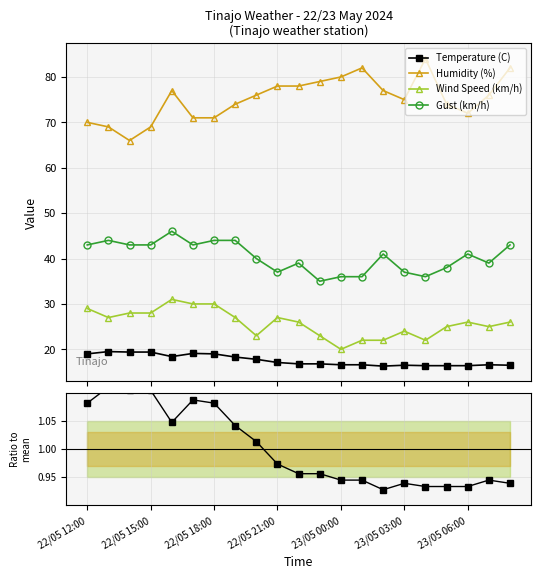

True or false: Gust (km/h) and Humidity (%) cross at least once.

False